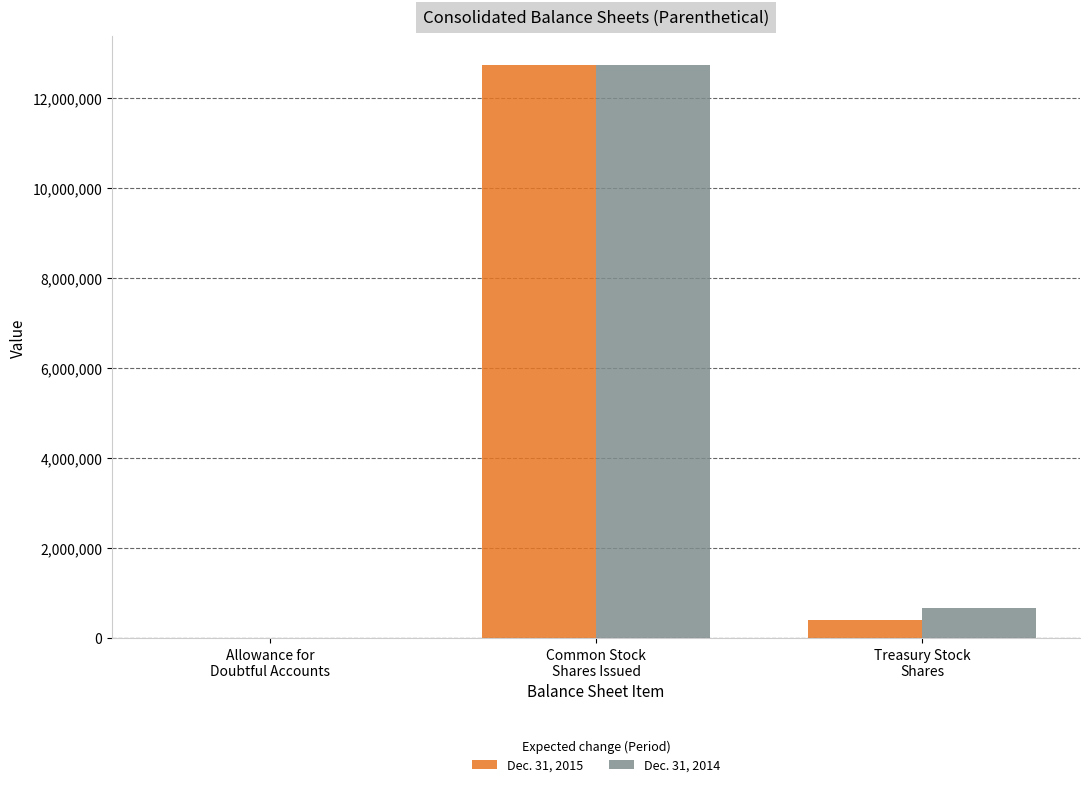

What is the greatest value displayed?

12731678